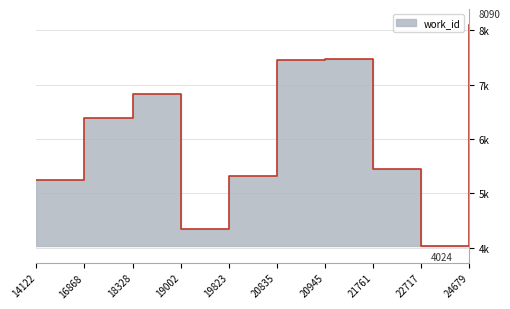

At which label does the data first exceed 6388?

18328